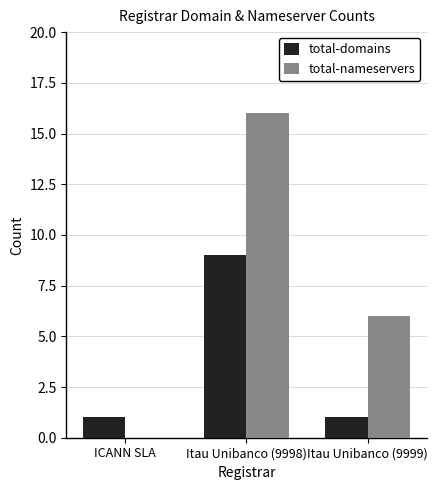

Which series has the largest total across all categories?

total-nameservers